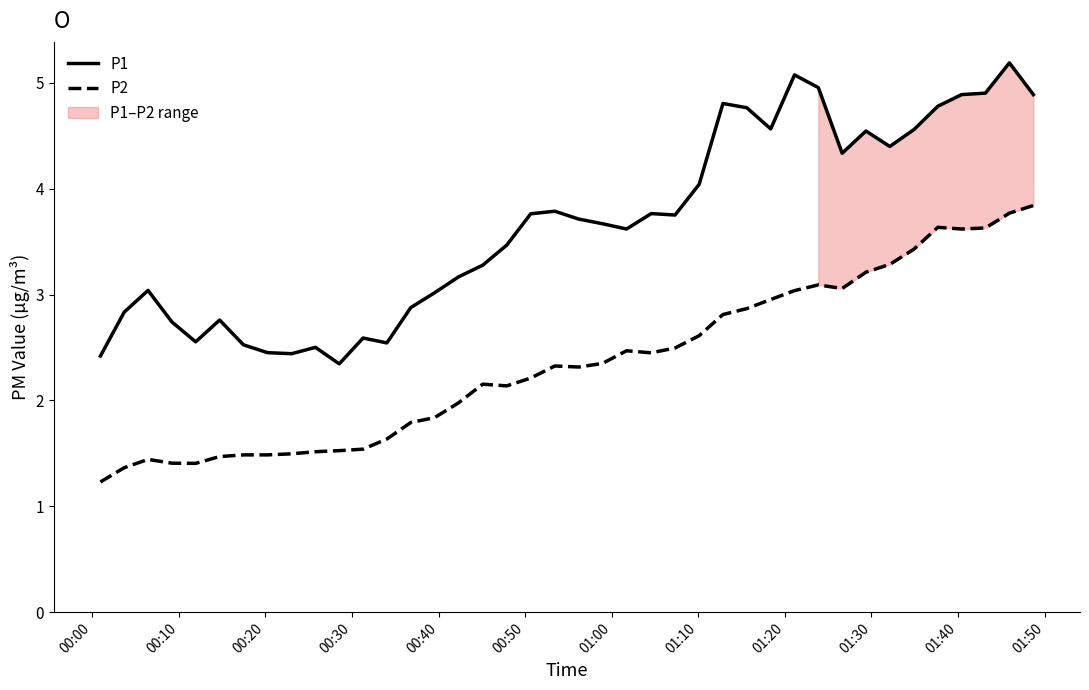

What is the minimum value for P1?

2.3